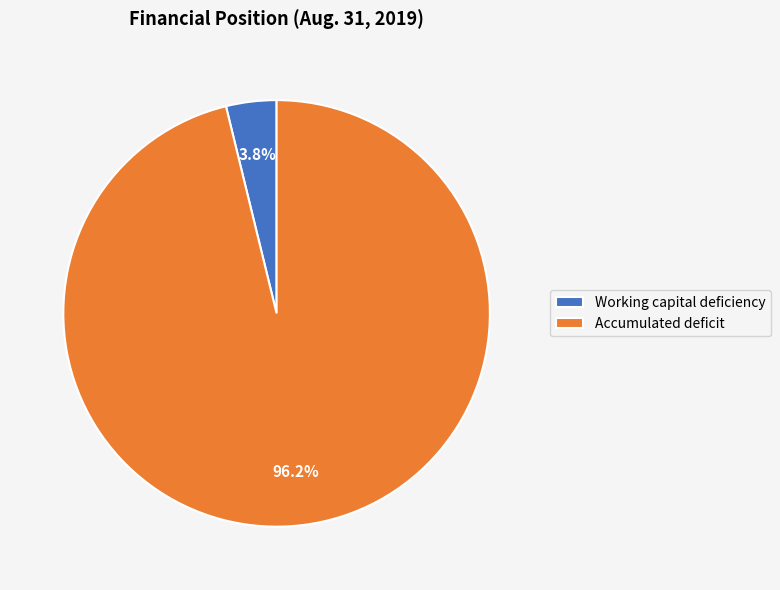

What portion of the pie excludes Working capital deficiency?

96.2%